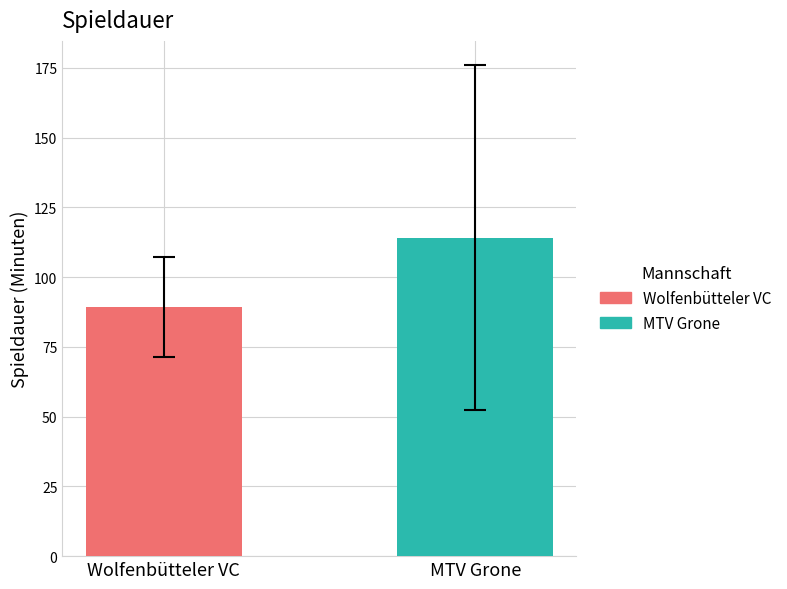

What is the maximum value shown in the chart?

114.2